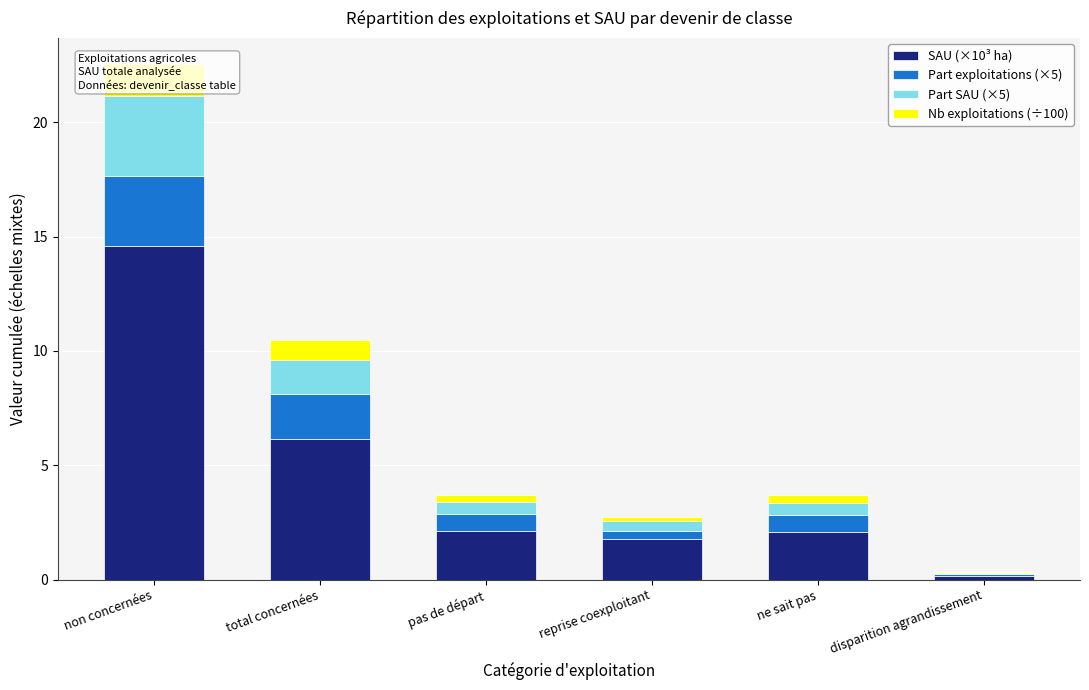

What is the label of the 6th bar from the right?

non concernées